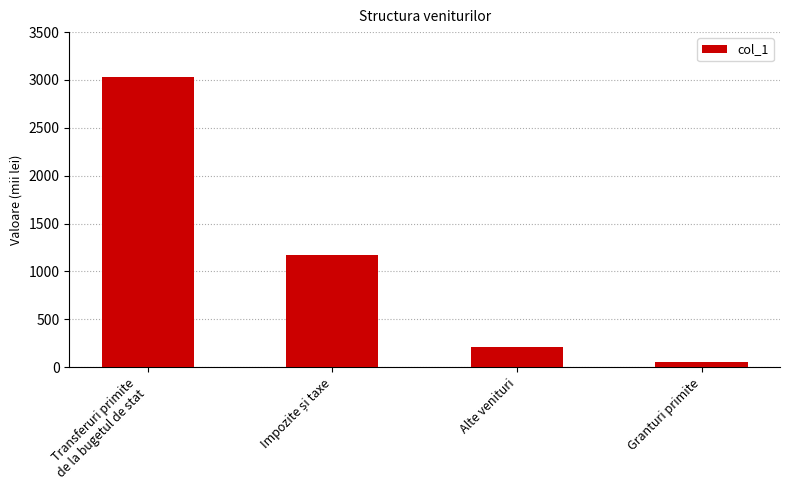

Count the number of data series in this chart.

1